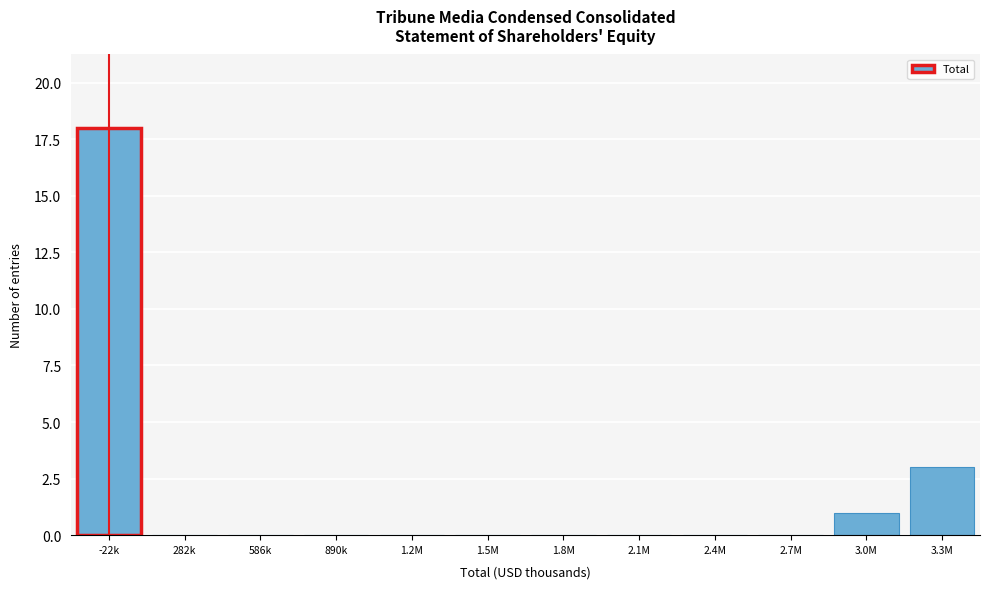

Reading left to right, transcribe all the data shown in this chart.

-22k=18	282k=0	586k=0	890k=0	1.2M=0	1.5M=0	1.8M=0	2.1M=0	2.4M=0	2.7M=0	3.0M=1	3.3M=3